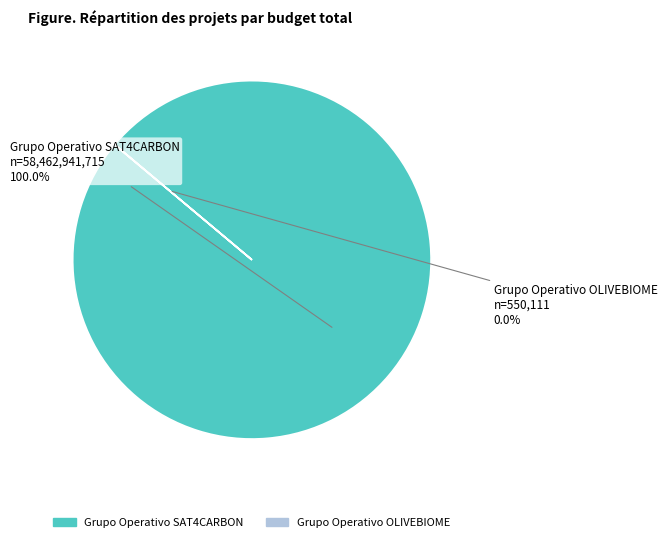

Does Grupo Operativo SAT4CARBON account for over 50% of the chart?

Yes